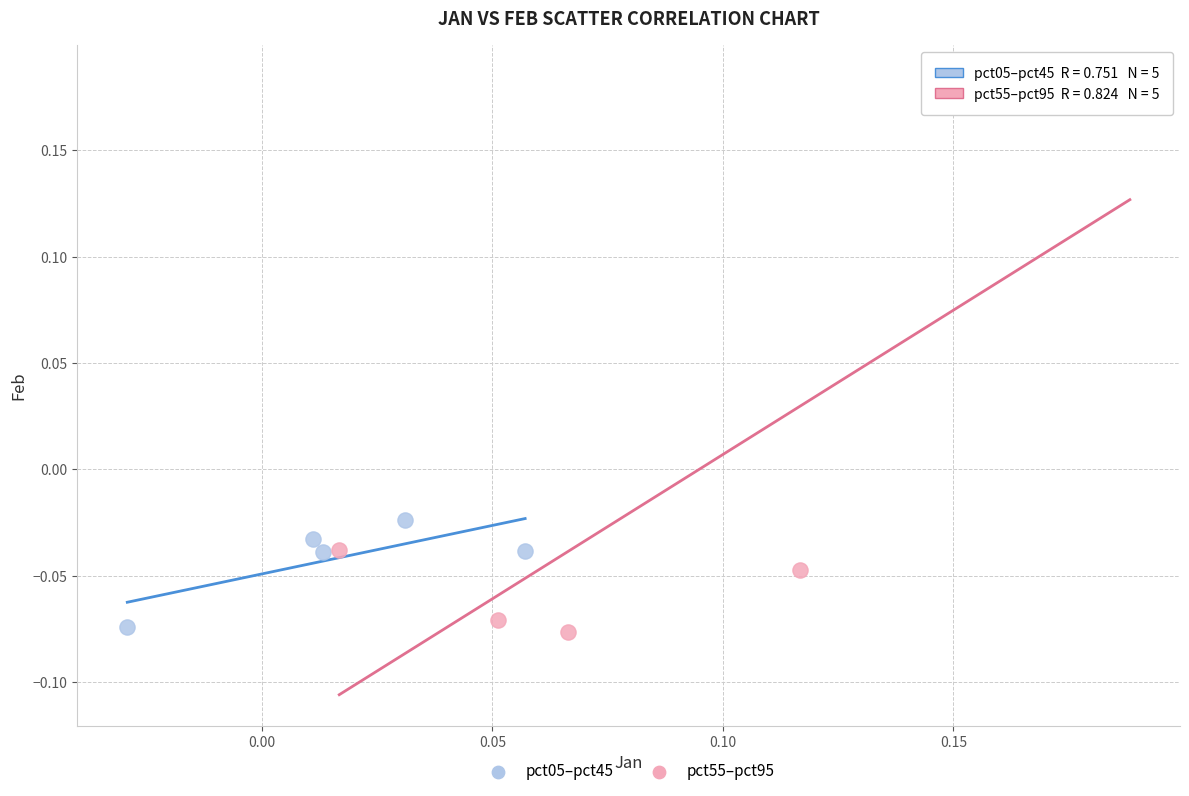

Which series reaches the maximum Y coordinate?

pct55–pct95